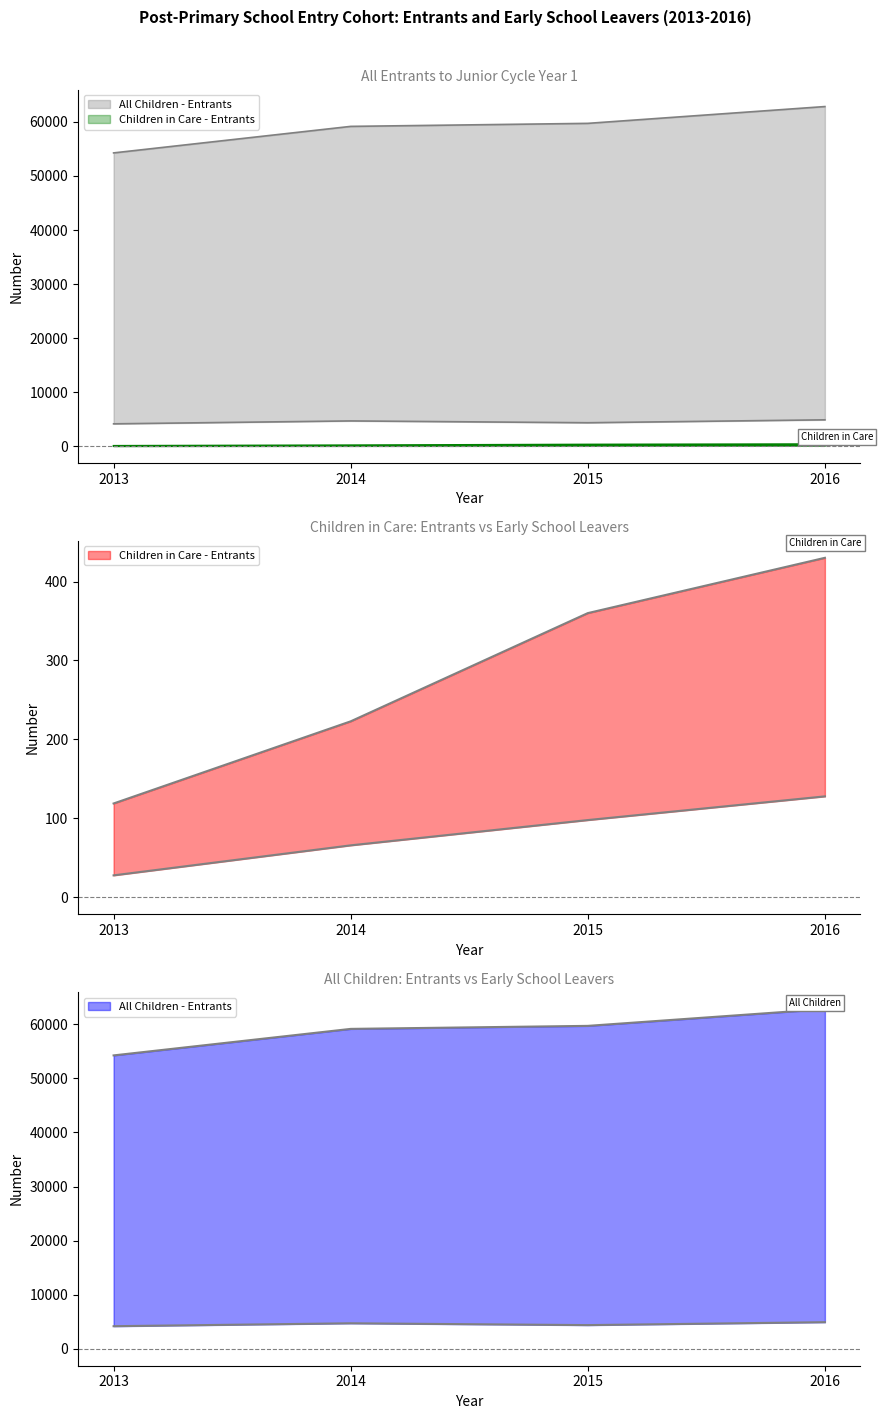

The All Children - Early School Leavers series shows 4169 at 2013. True or false?

True